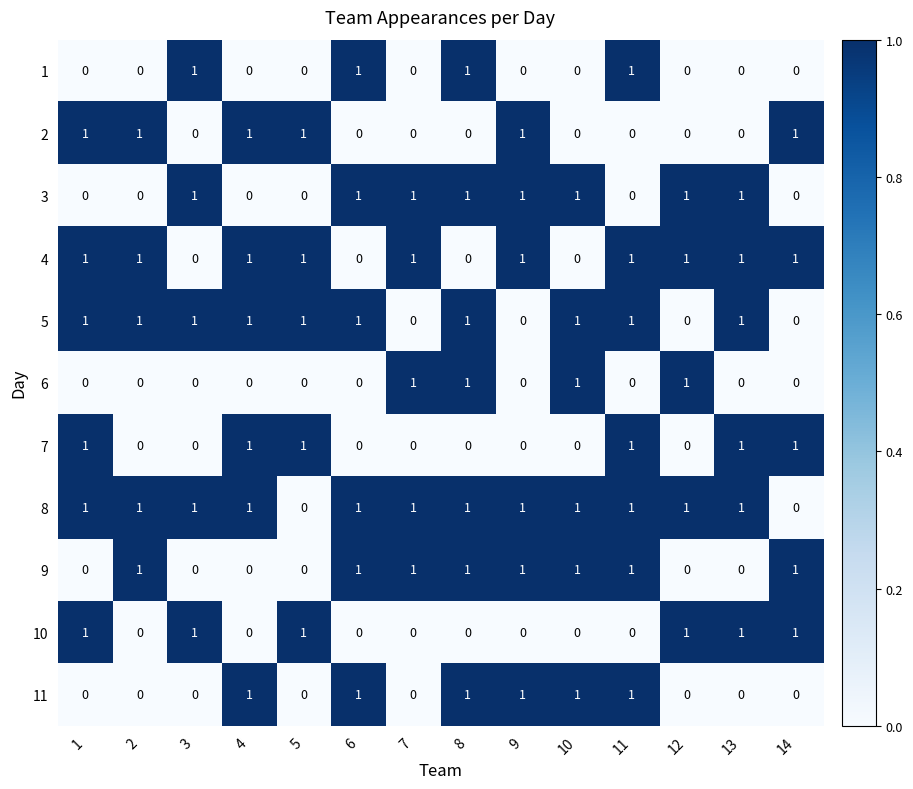

The value of 11 at 14 is 0. True or false?

True